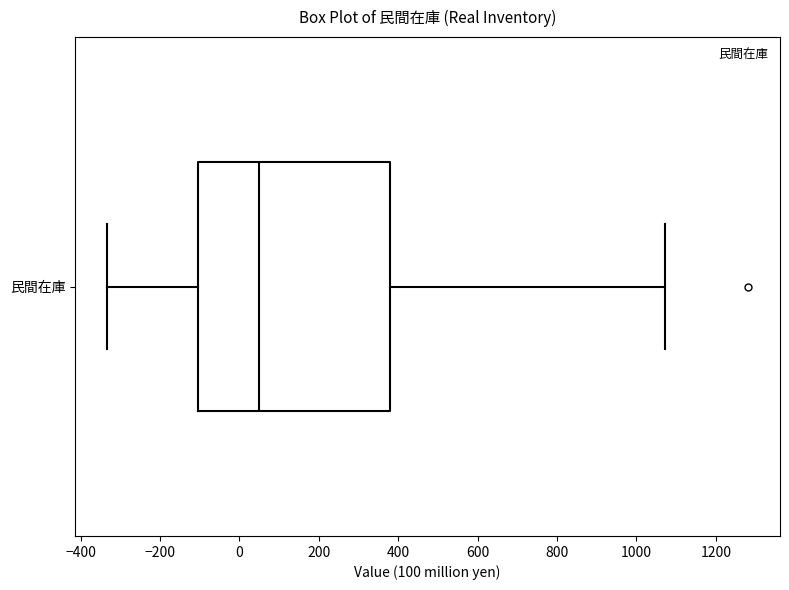

Read this box plot against the x-axis: the position of the median line, the range covered by the box, and the ends of both whiskers. The values are not printed on the chart, so give them approximately, as read against the axis.

median 40, box -100 to 380, whiskers -340 to 1080